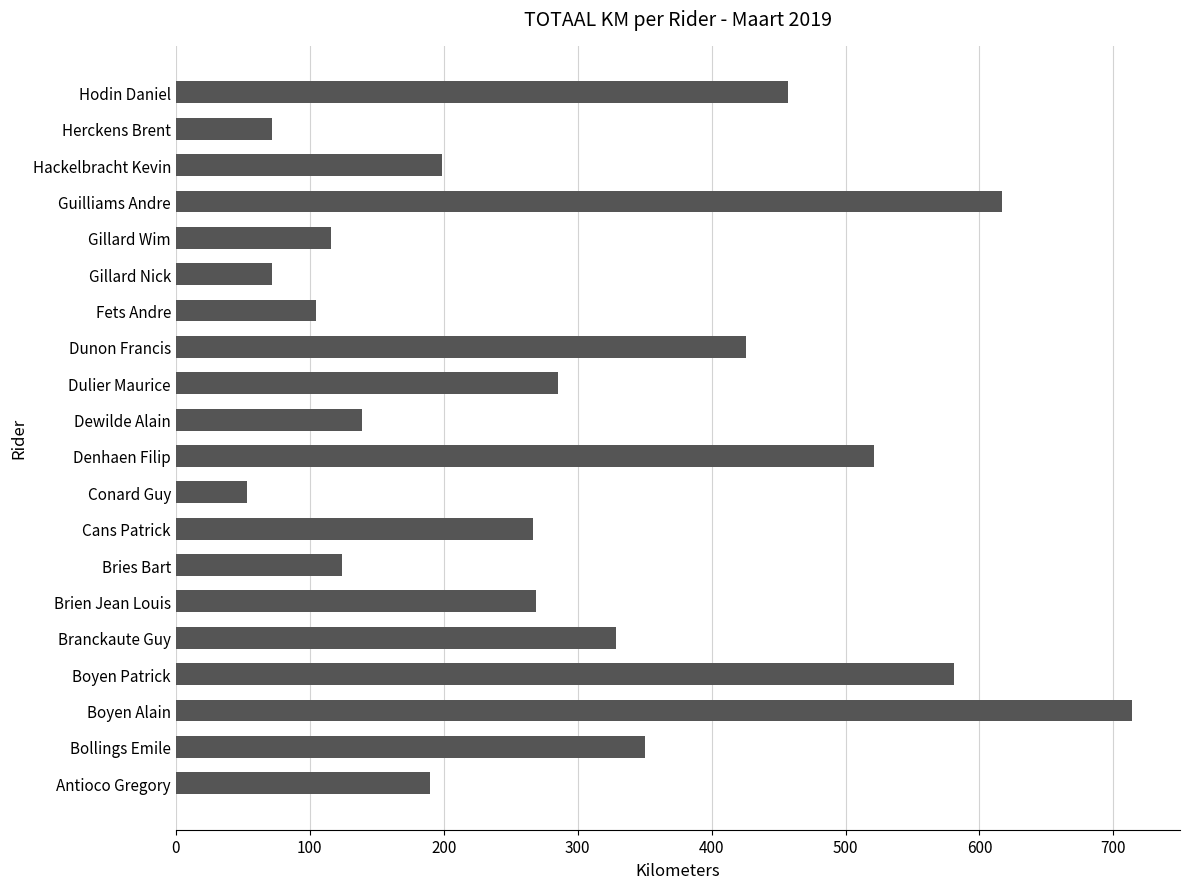

Which category has the highest value across all series?

Boyen Alain